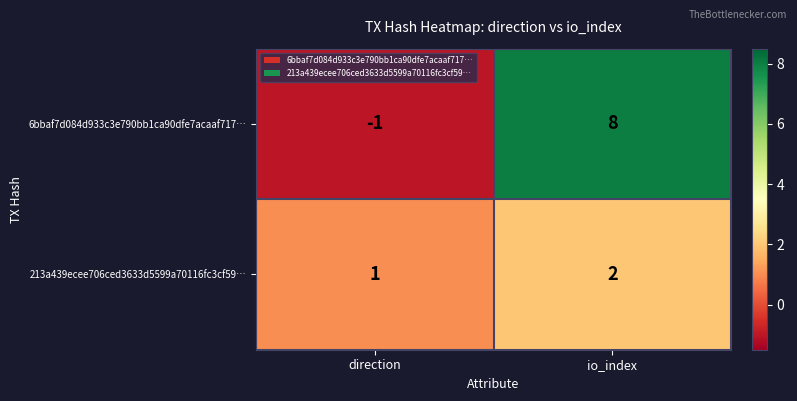

What is the difference between the 6bbaf7d084d933c3e790bb1ca90dfe7acaaf717… values at io_index and direction?

9